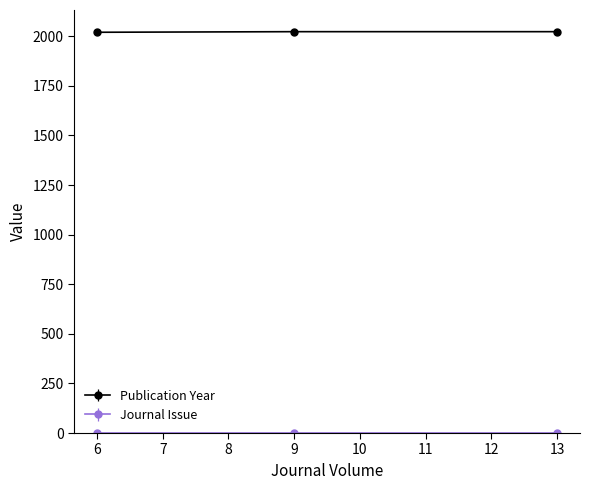

At how many categories does at least one series exceed 258?

3